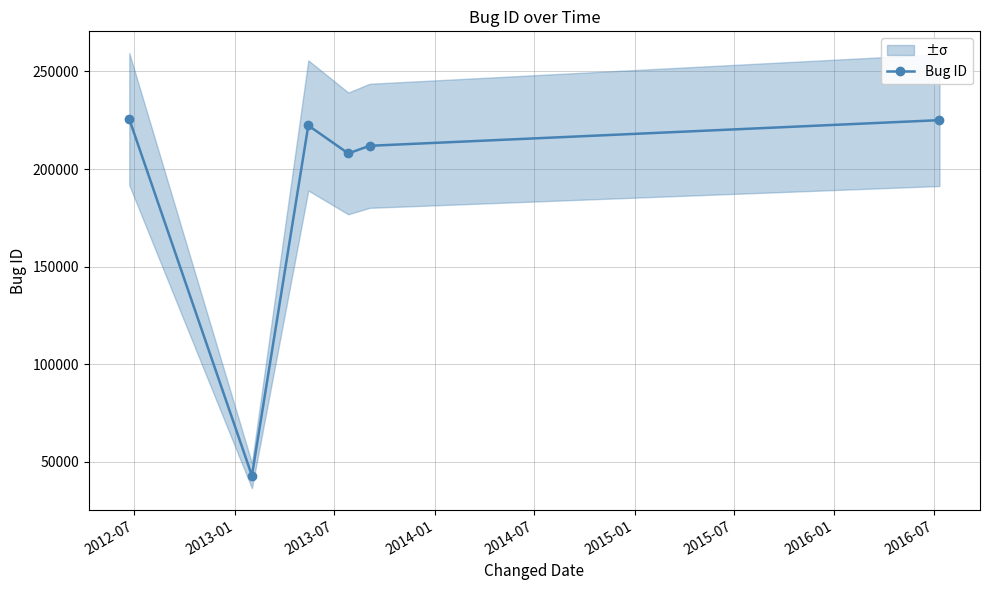

What is the value of the Bug ID point at the 6th from the left?

225049